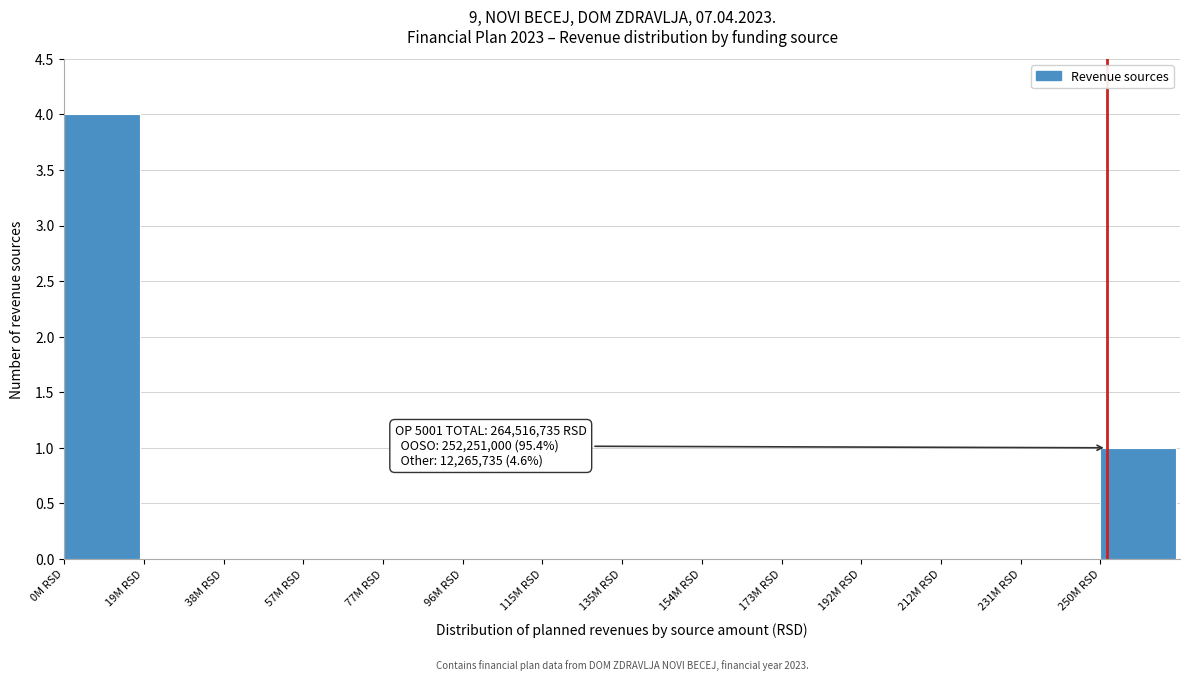

Reading left to right, what are all the values shown in this chart?

0M RSD=4	19M RSD=0	38M RSD=0	57M RSD=0	77M RSD=0	96M RSD=0	115M RSD=0	135M RSD=0	154M RSD=0	173M RSD=0	192M RSD=0	212M RSD=0	231M RSD=0	250M RSD=1